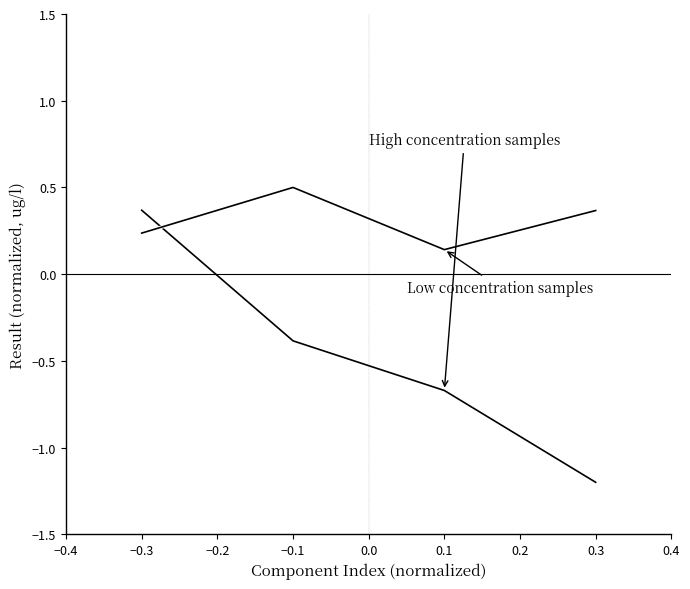

Count the number of data series in this chart.

2